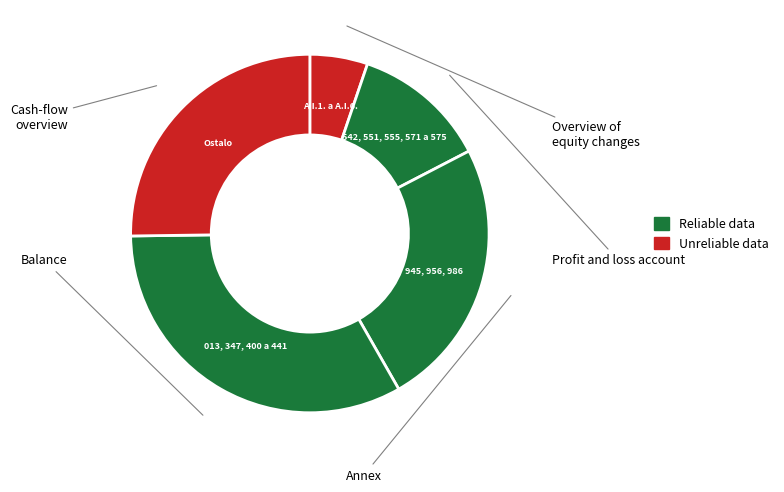

Count the number of slices in the pie.

5